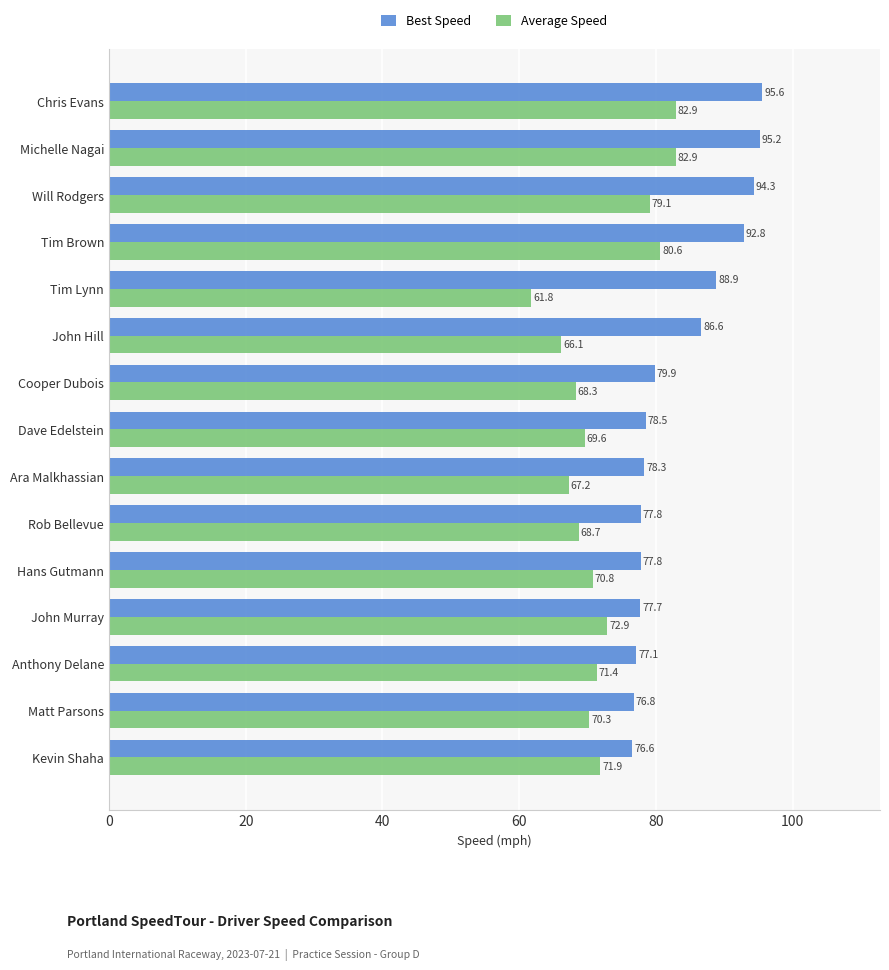

The Average Speed series shows 43.2 at John Hill. True or false?

False